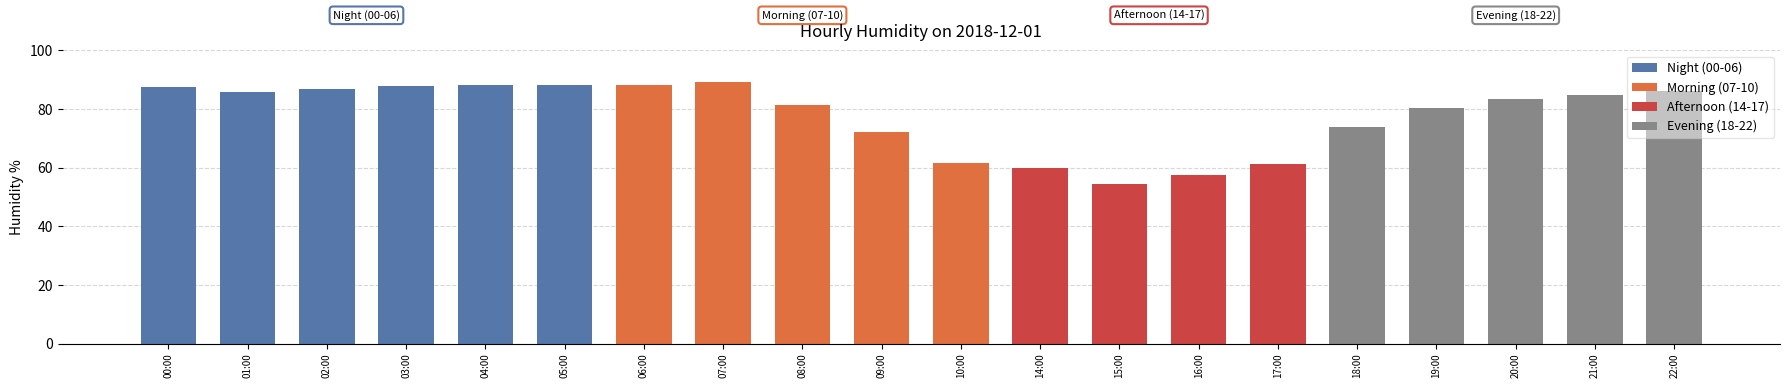

What is the change in value from 05:00 to 10:00?

-26.5